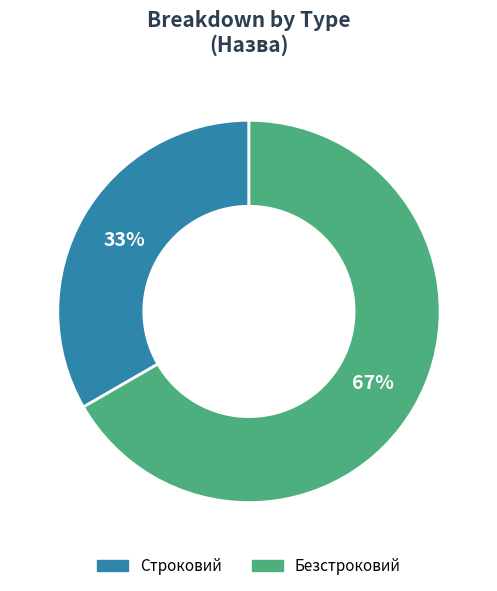

What is the smallest slice in the pie chart?

Строковий